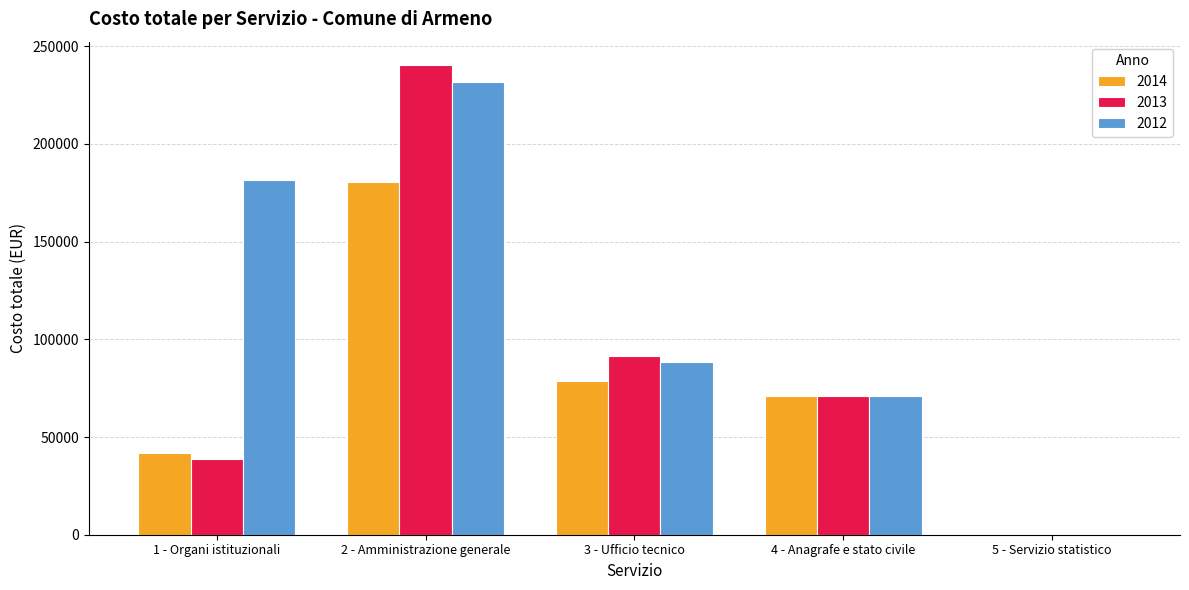

What is the difference between the 2012 values at 4 - Anagrafe e stato civile and 1 - Organi istituzionali?

110664.1